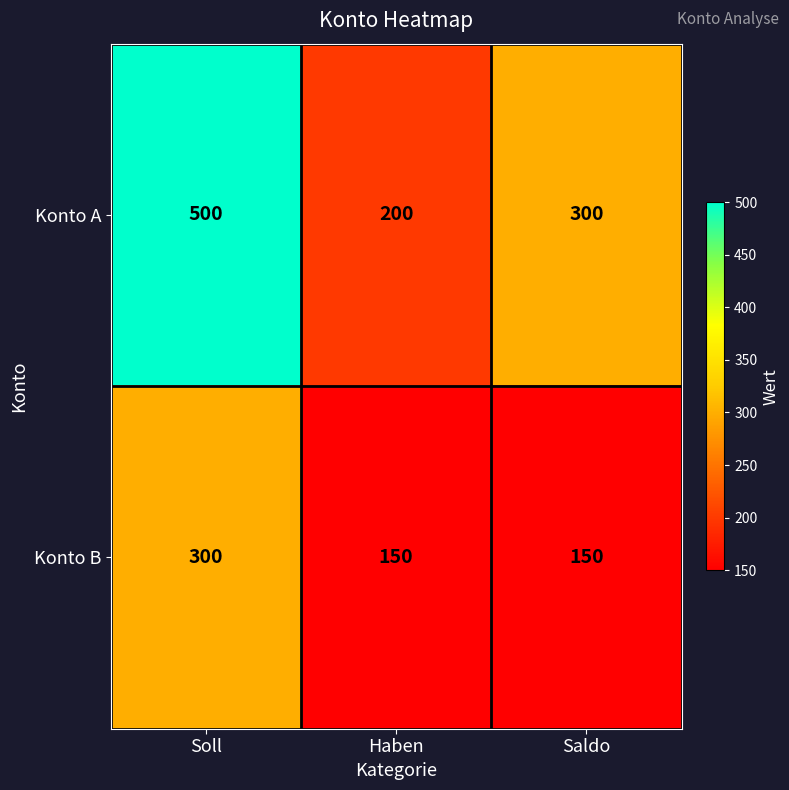

What is the difference between the maximum and minimum values in the Konto A series?

300